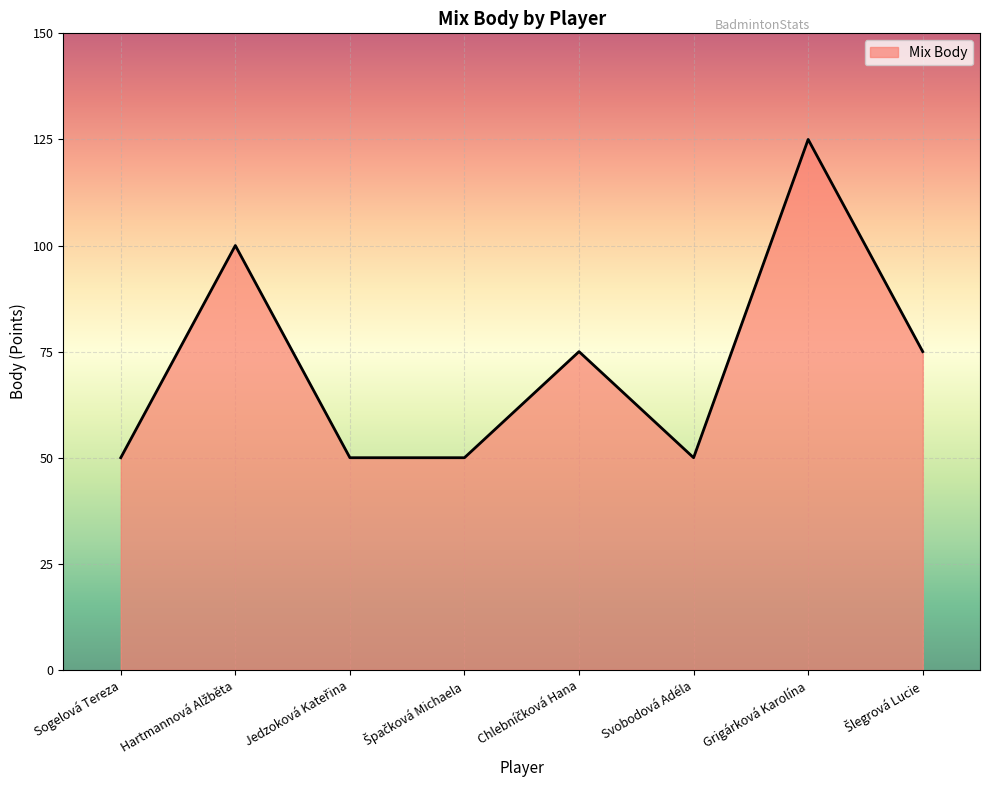

Reading left to right, transcribe all the data shown in this chart.

50	100	50	50	75	50	125	75